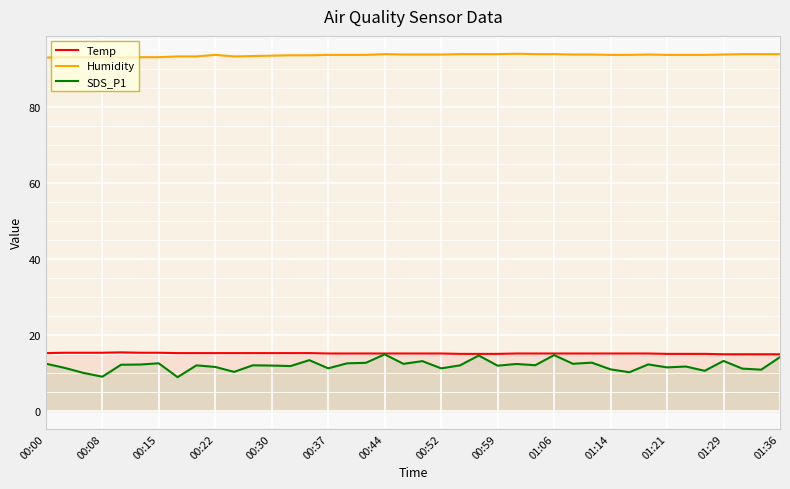

True or false: SDS_P1 has a value of 16.2 at 01:14.

False